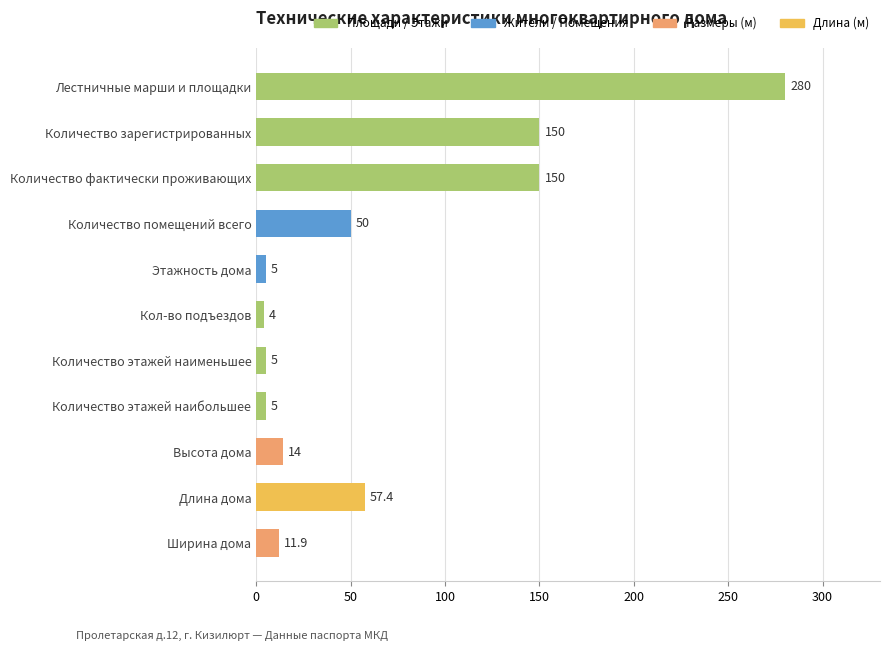

Between Кол-во подъездов and Количество помещений всего, which is larger?

Количество помещений всего